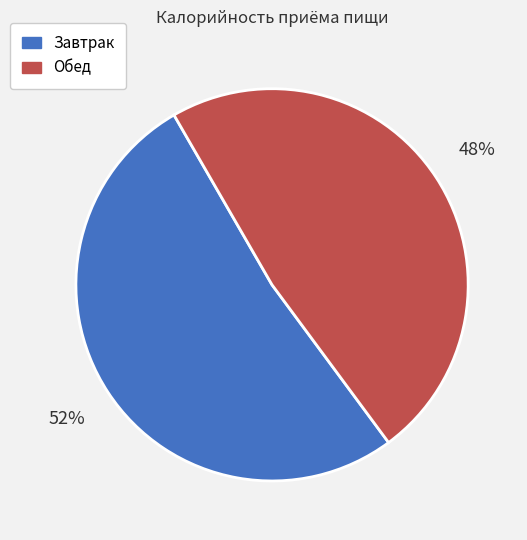

How many segments does this pie chart have?

2